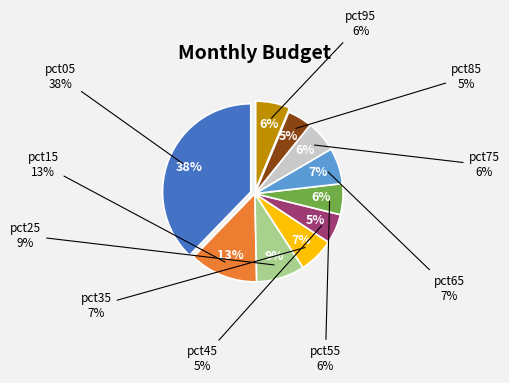

Is it true that pct05 is 25% of the pie?

False